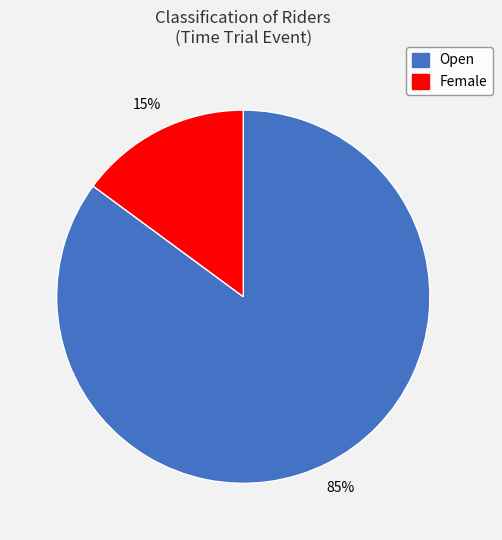

What is the ratio of the value at Open to the value at Female?

5.7